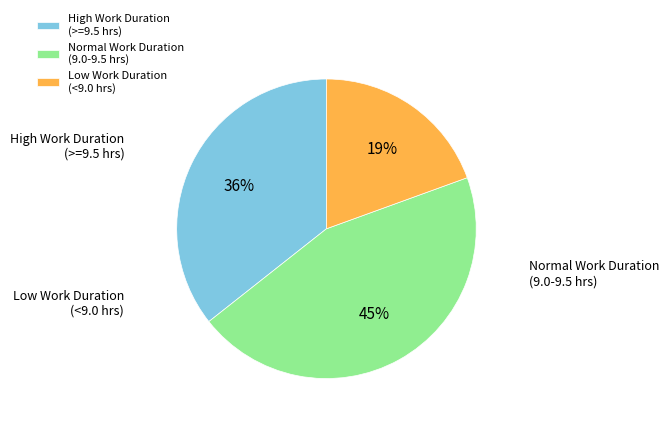

True or false: Low Work Duration (<9.0 hrs) accounts for 19% of the total.

True